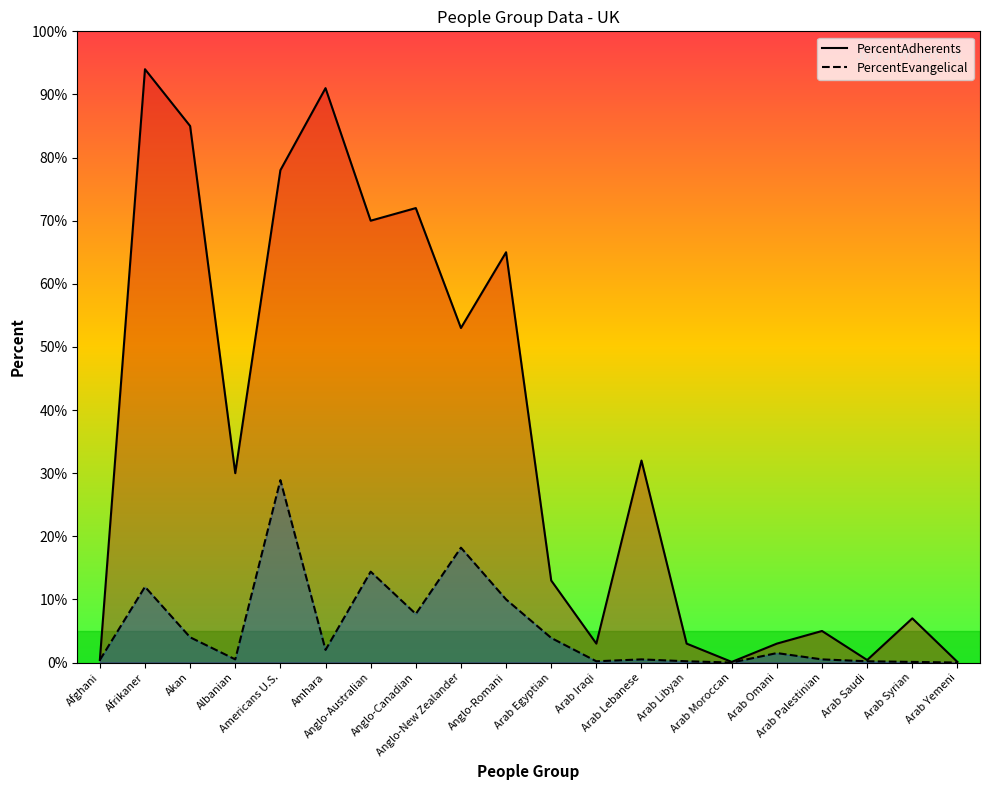

Which category has the lowest value across all series?

Arab Moroccan